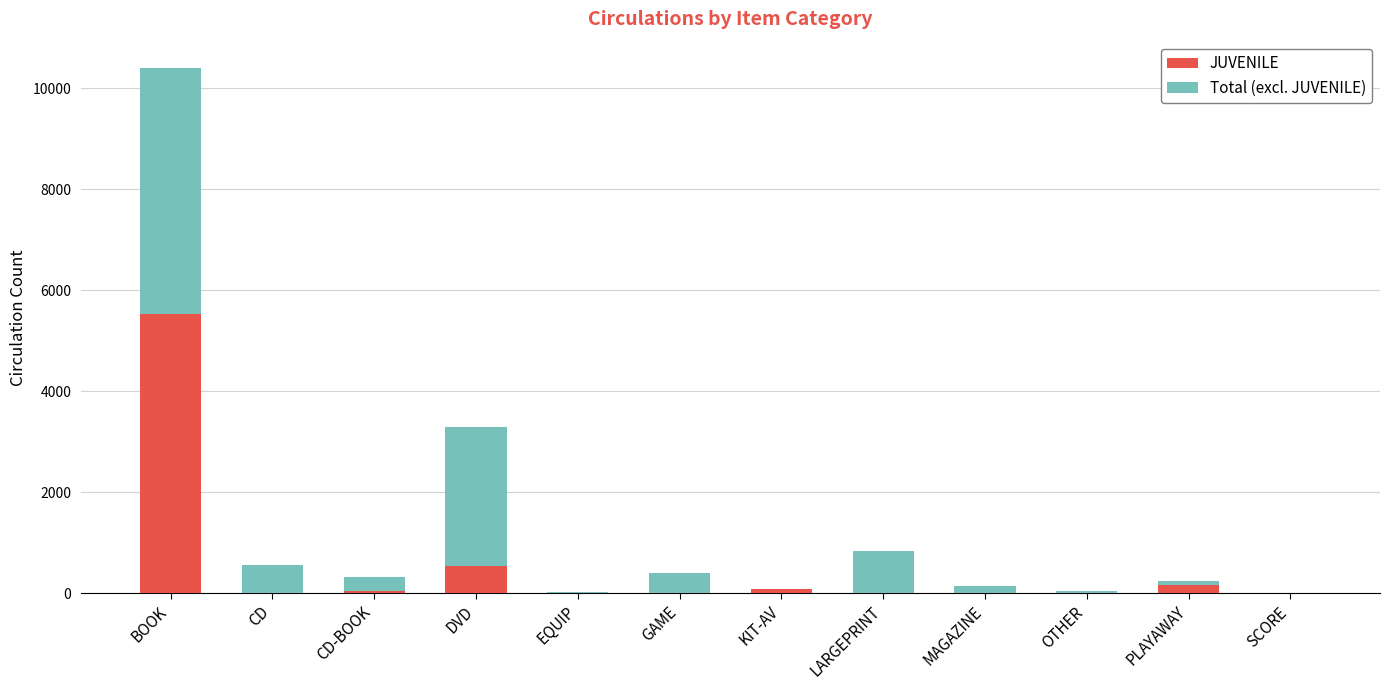

At which category is the sum across all series the highest?

BOOK